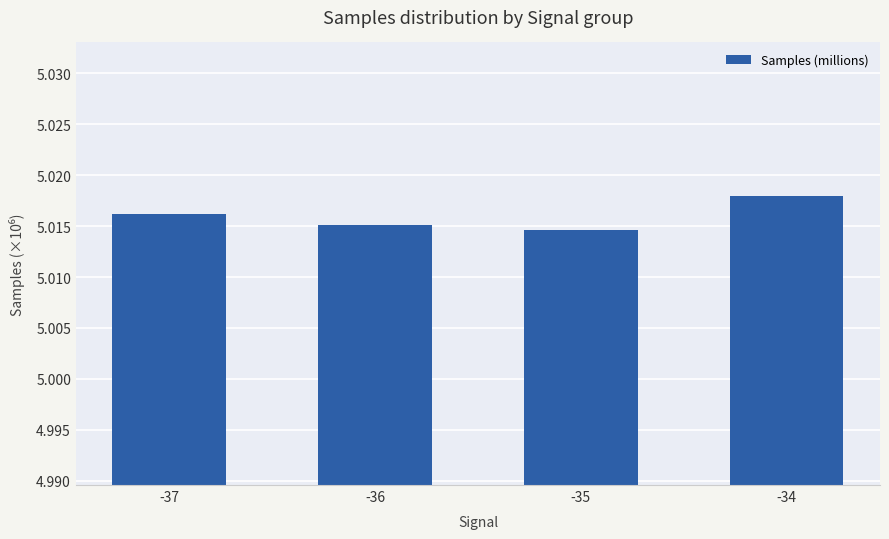

The chart shows a value of 8.5 at -37. True or false?

False